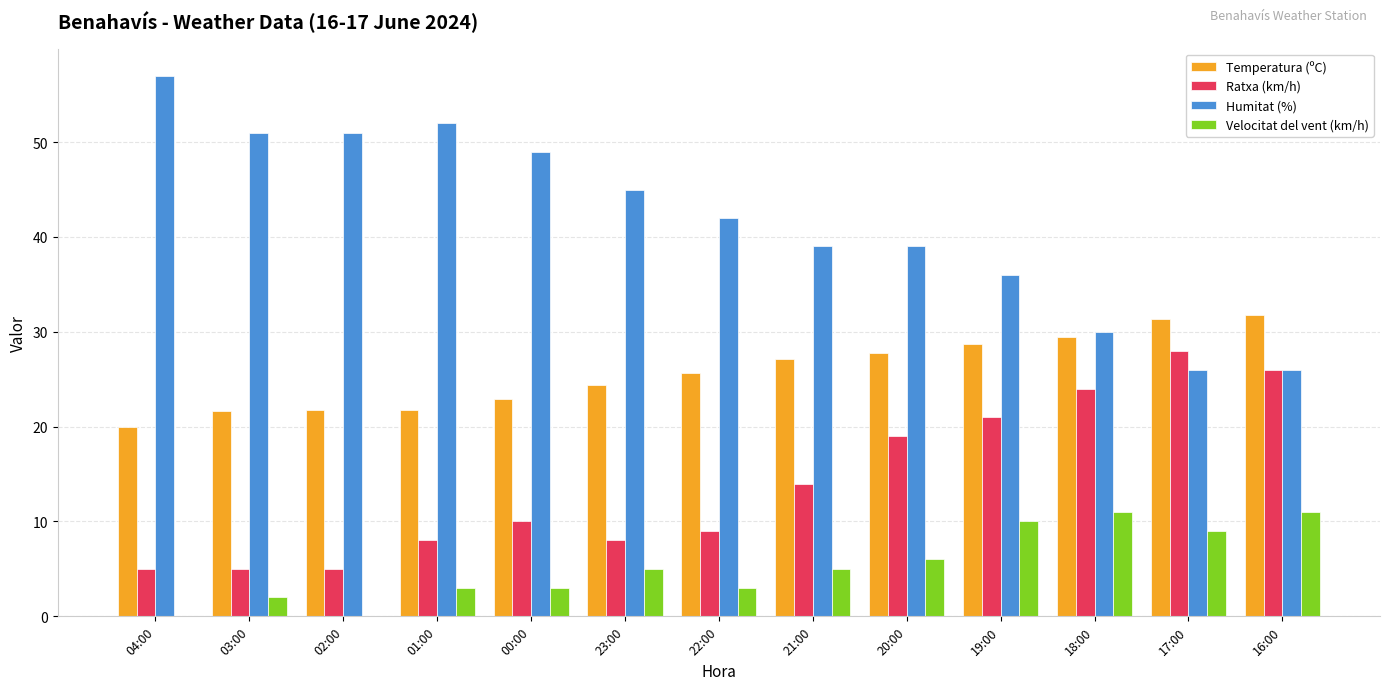

At which label does Ratxa (km/h) reach its peak?

17:00